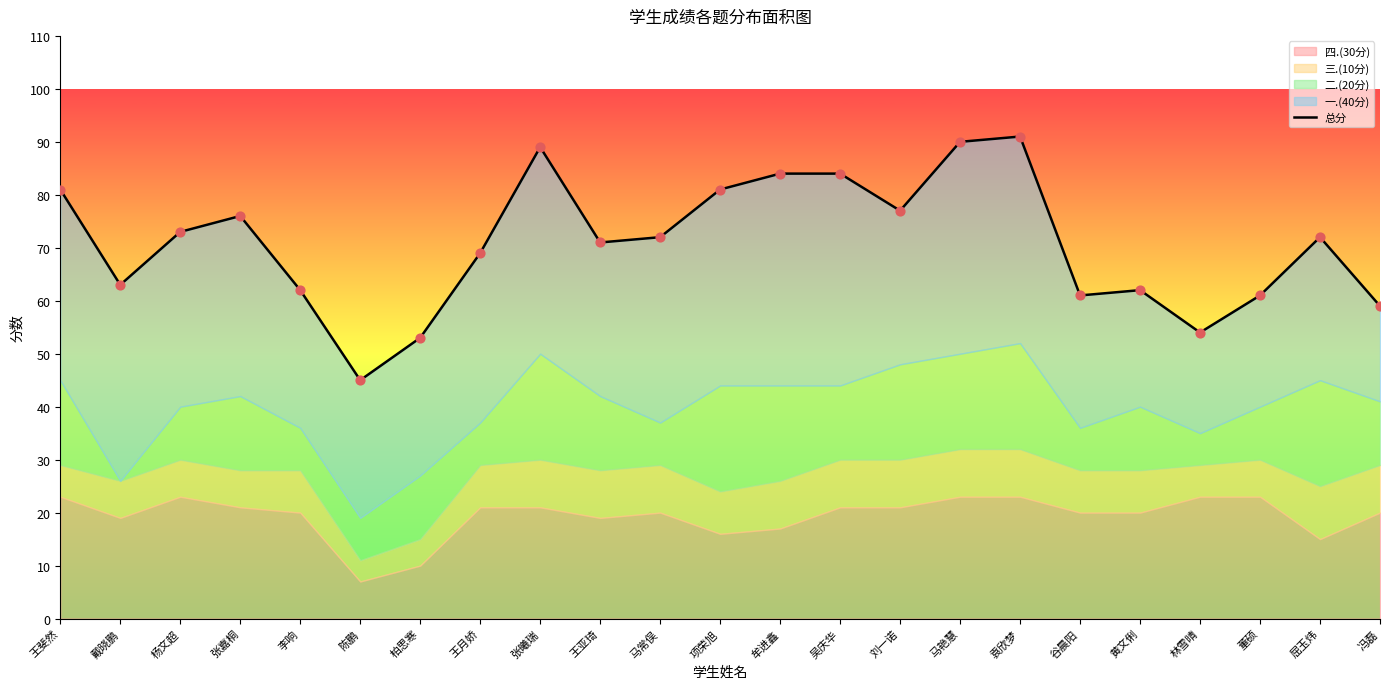

What is the change in value from 项荣旭 to 吴庆华?

+3